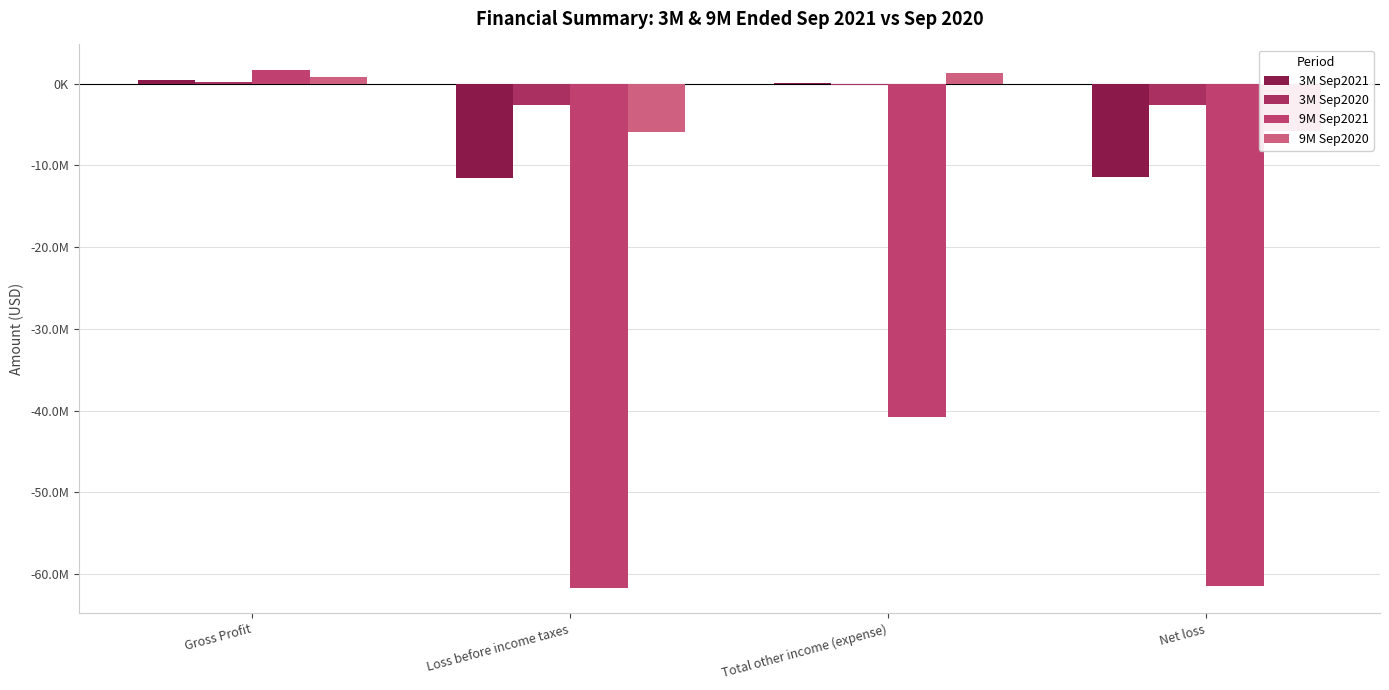

Between Gross Profit and Net loss, which is larger?

Gross Profit